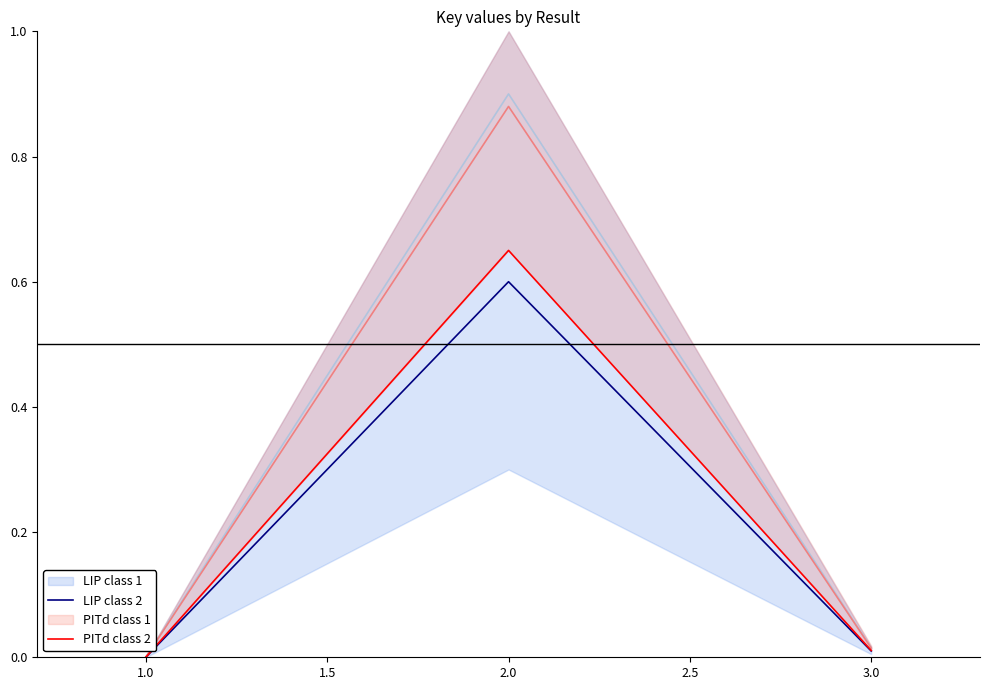

Is it true that LIP class 2 equals 1.1 at 2.0?

False